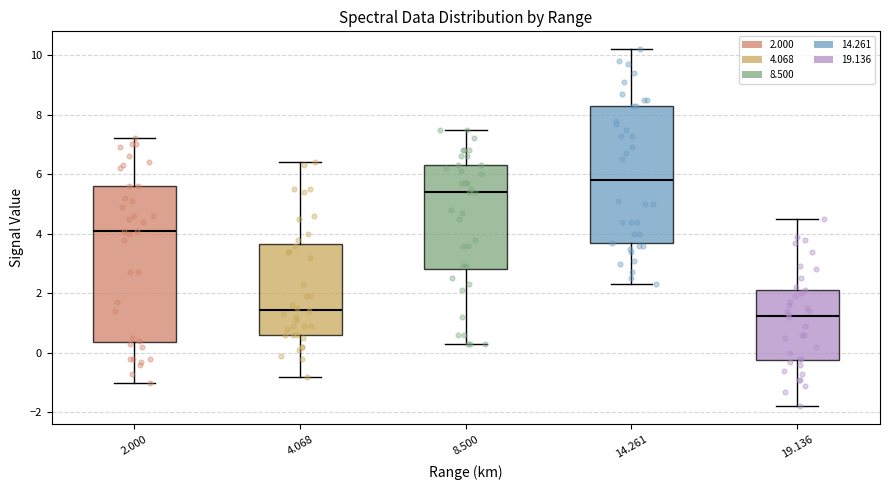

Reading left to right, read every box against the y-axis: the position of its median line, the range the box covers, and the ends of its whiskers. The values are not printed on the chart, so give them approximately, as read against the axis.

2.000: median 4.2, box 0.4 to 5.6, whiskers -1.0 to 7.2
4.068: median 1.4, box 0.6 to 3.6, whiskers -0.8 to 6.4
8.500: median 5.4, box 2.8 to 6.4, whiskers 0.4 to 7.6
14.261: median 5.8, box 3.6 to 8.4, whiskers 2.4 to 10.2
19.136: median 1.2, box -0.2 to 2.2, whiskers -1.8 to 4.6